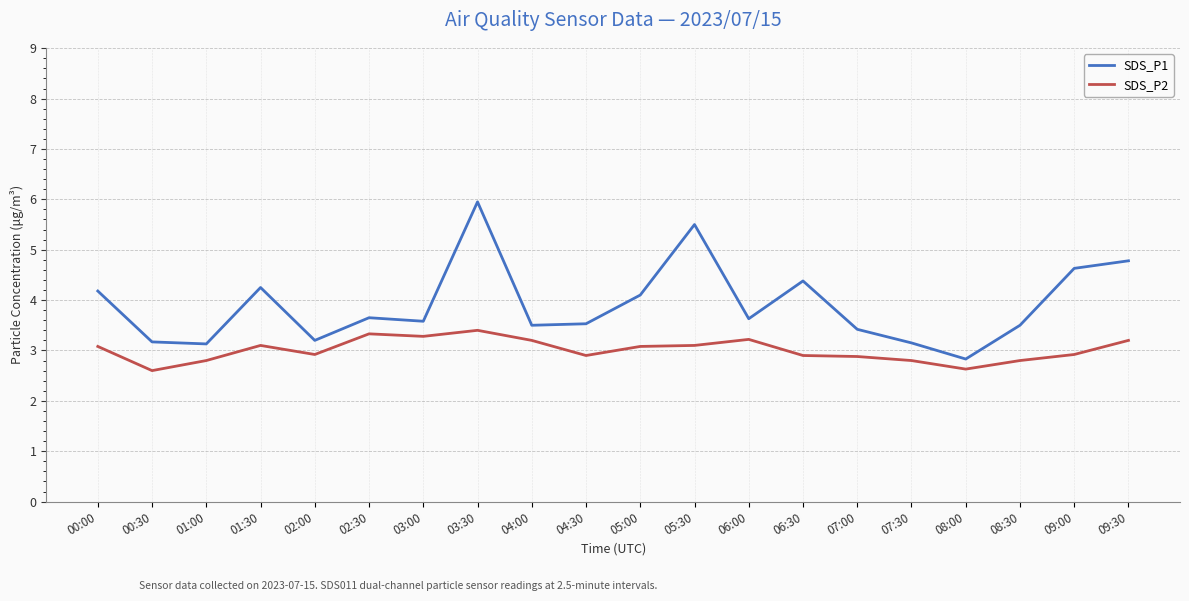

True or false: SDS_P2 and SDS_P1 intersect in this chart.

False